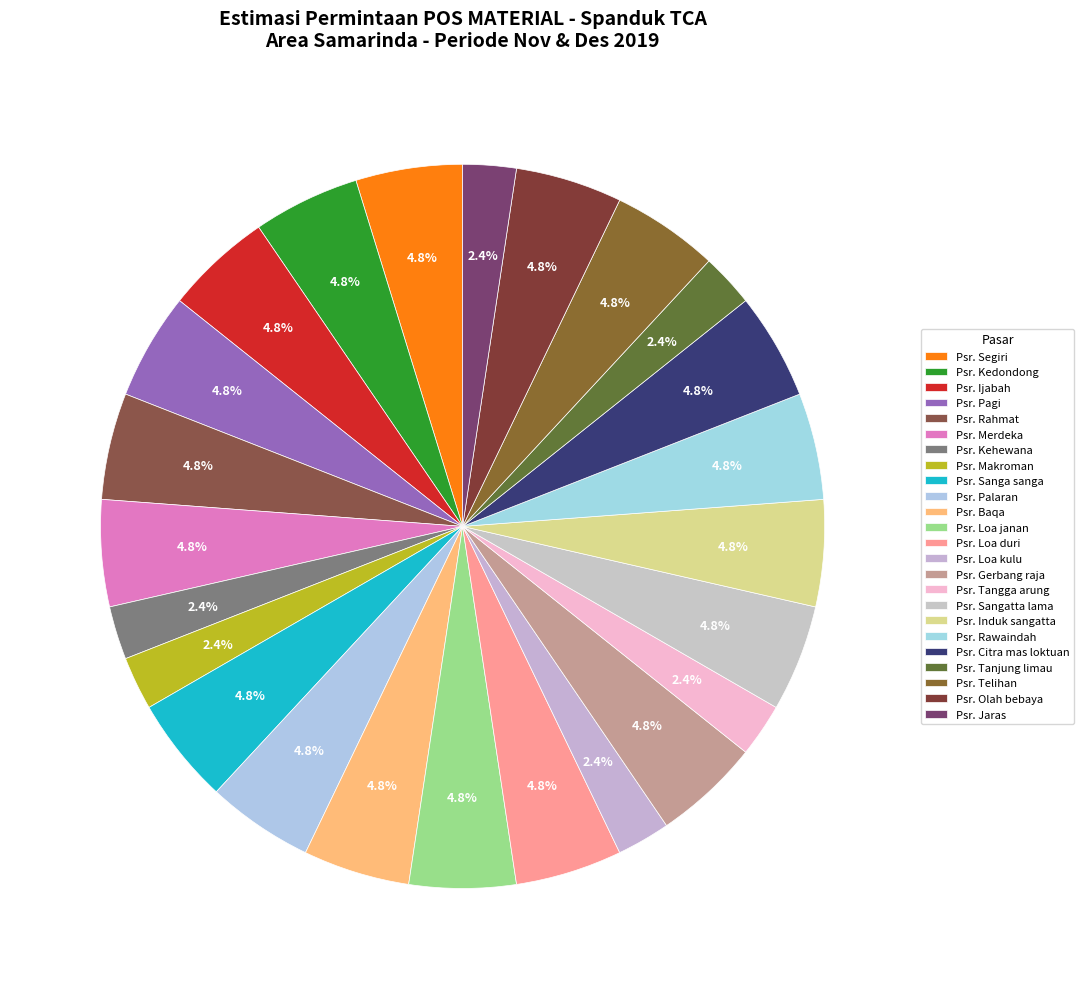

Which category has the biggest portion of the pie?

Psr. Segiri